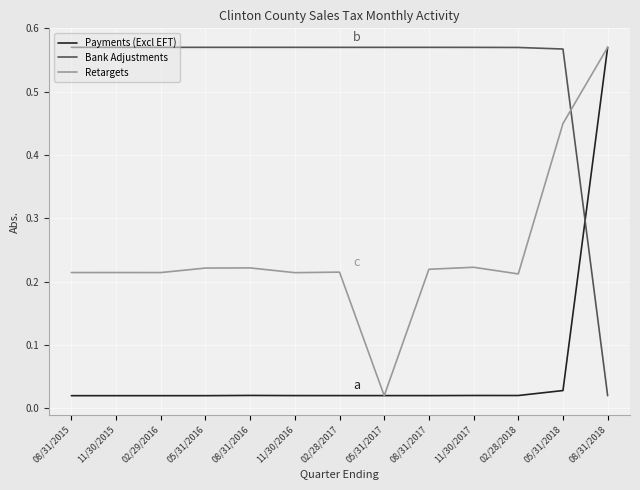

Which series has the largest total across all categories?

Bank Adjustments